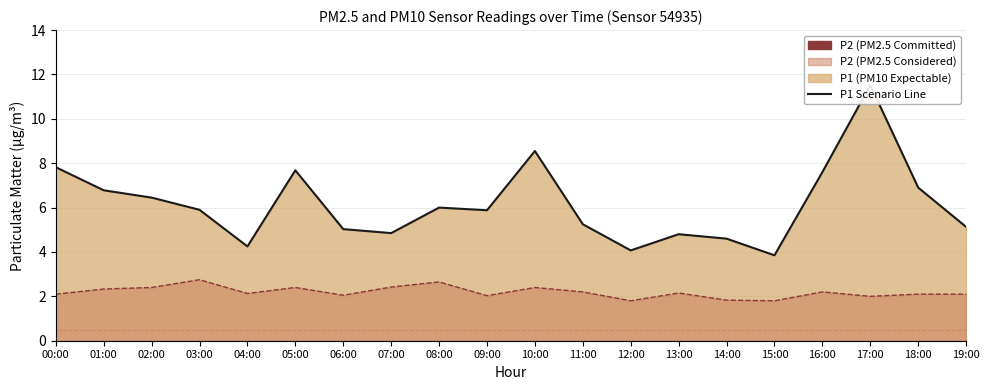

List the series in order of their peak value, lowest first.

P2 Scenario Line, P1 Scenario Line